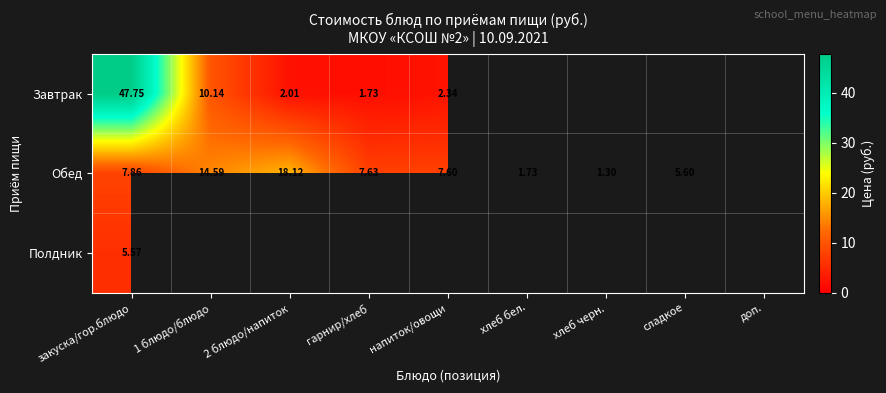

How many data points in Завтрак are above 47?

1